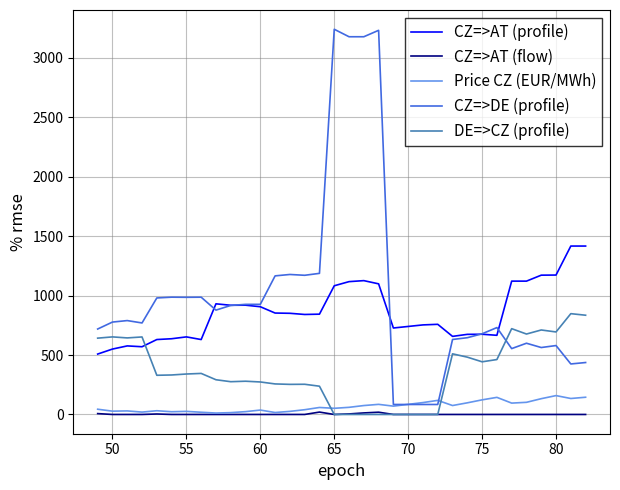

Does the chart display data point markers on the line(s)?

No